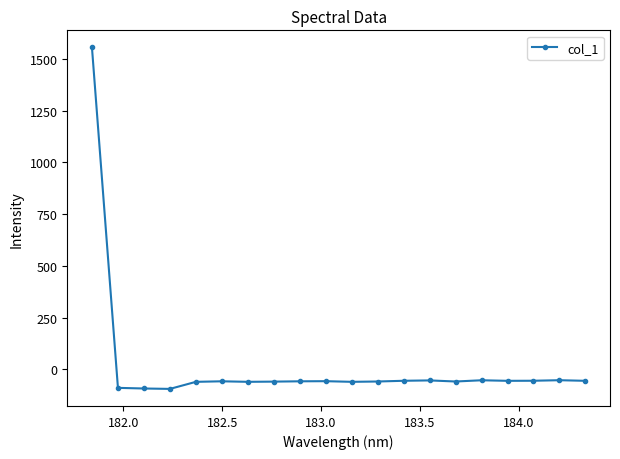

What is the sum of all values?

361.2